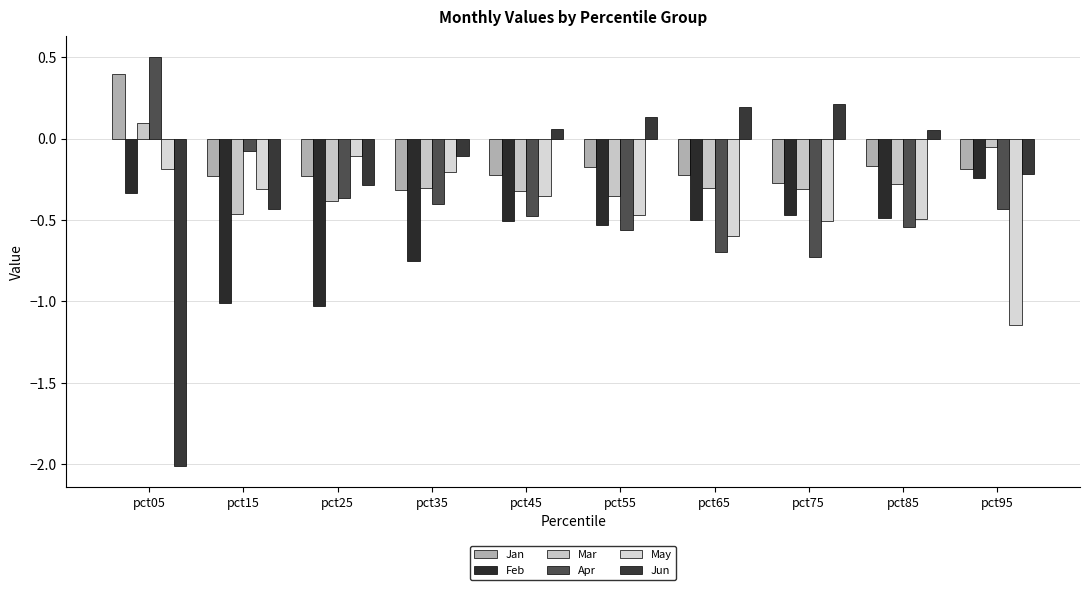

At which category does the chart reach its minimum across all series?

pct05